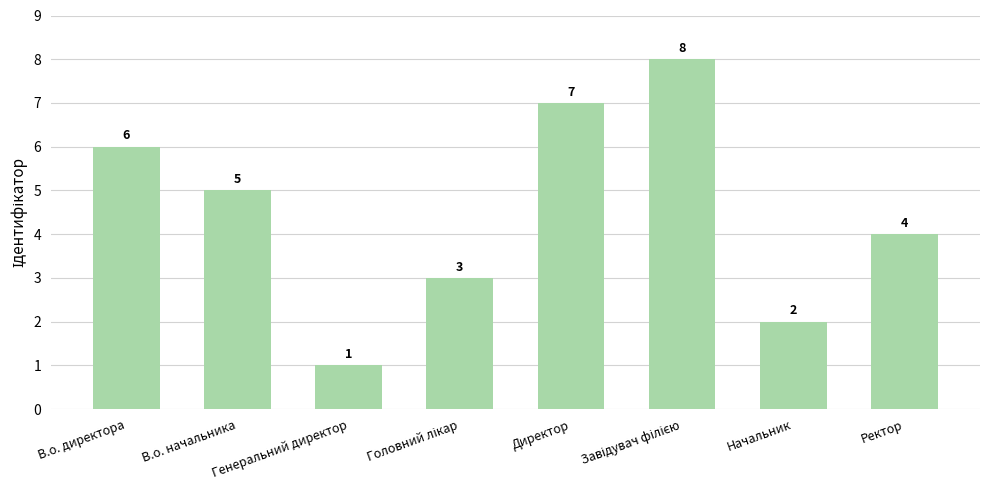

Where does the data first go above 5?

В.о. директора